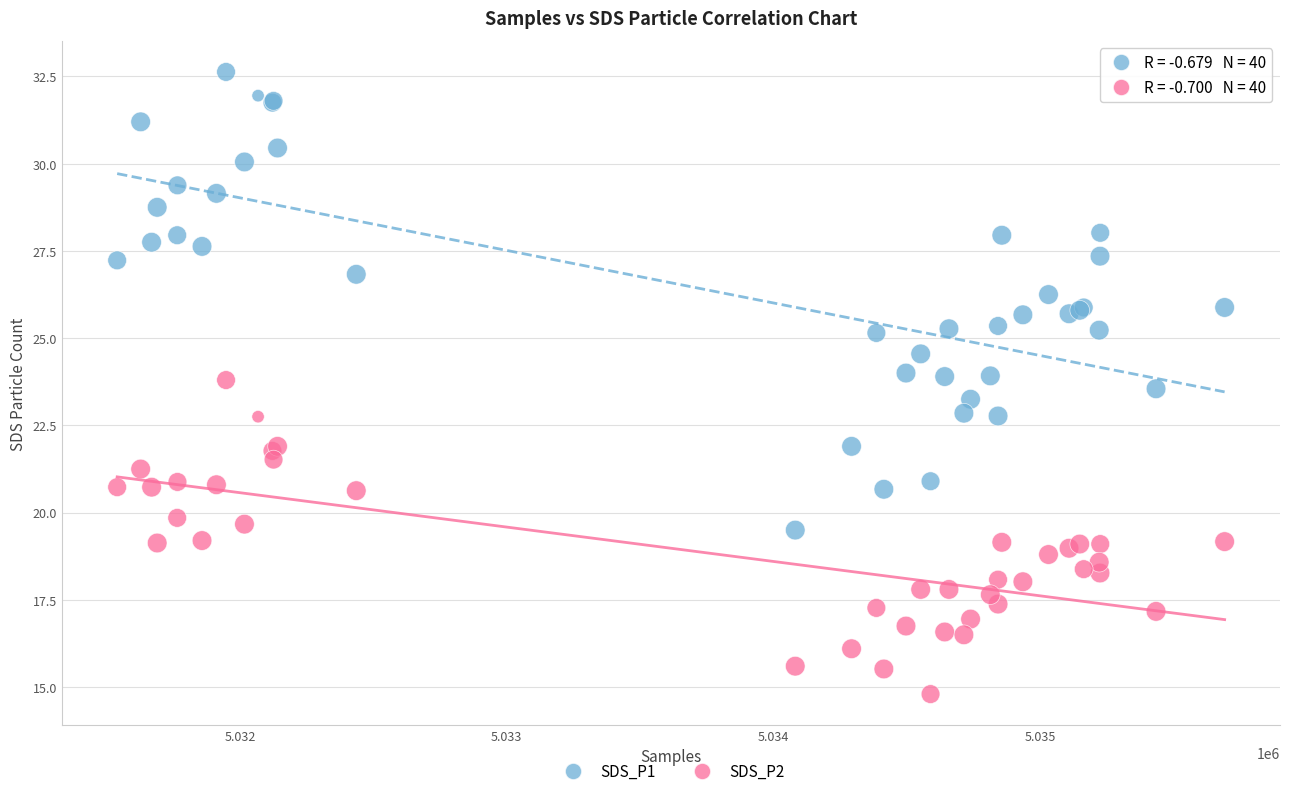

Which series reaches the minimum Y coordinate?

SDS_P2